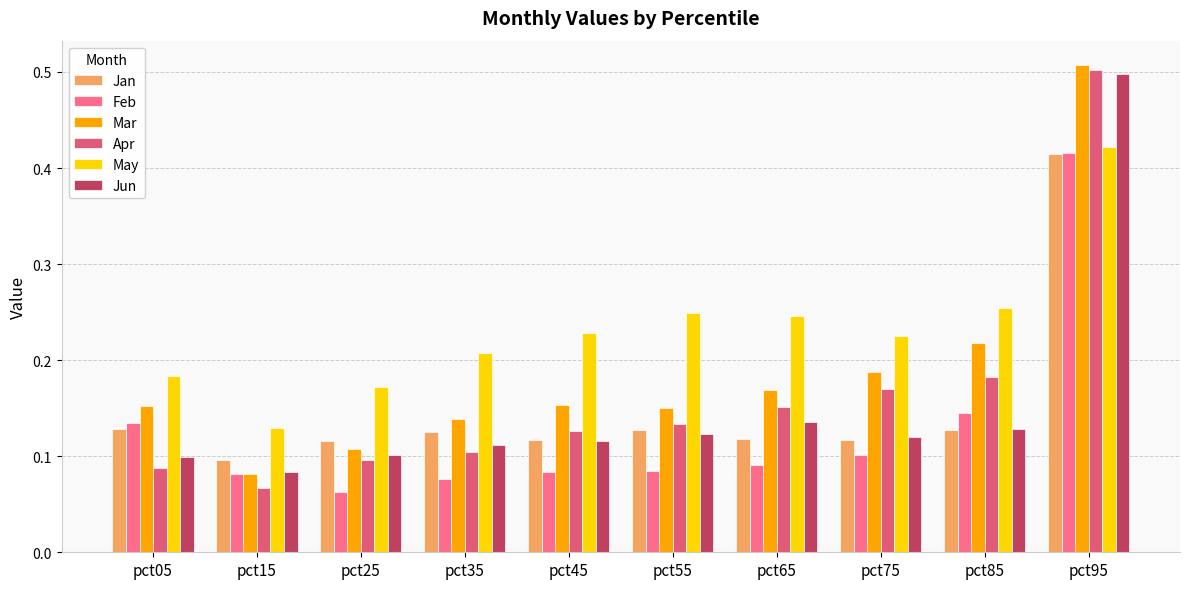

Reading left to right, extract all data points from this chart.

Jan: 0.1	0.1	0.1	0.1	0.1	0.1	0.1	0.1	0.1	0.4
Feb: 0.1	0.1	0.1	0.1	0.1	0.1	0.1	0.1	0.1	0.4
Mar: 0.2	0.1	0.1	0.1	0.2	0.2	0.2	0.2	0.2	0.5
Apr: 0.1	0.1	0.1	0.1	0.1	0.1	0.2	0.2	0.2	0.5
May: 0.2	0.1	0.2	0.2	0.2	0.2	0.2	0.2	0.3	0.4
Jun: 0.1	0.1	0.1	0.1	0.1	0.1	0.1	0.1	0.1	0.5